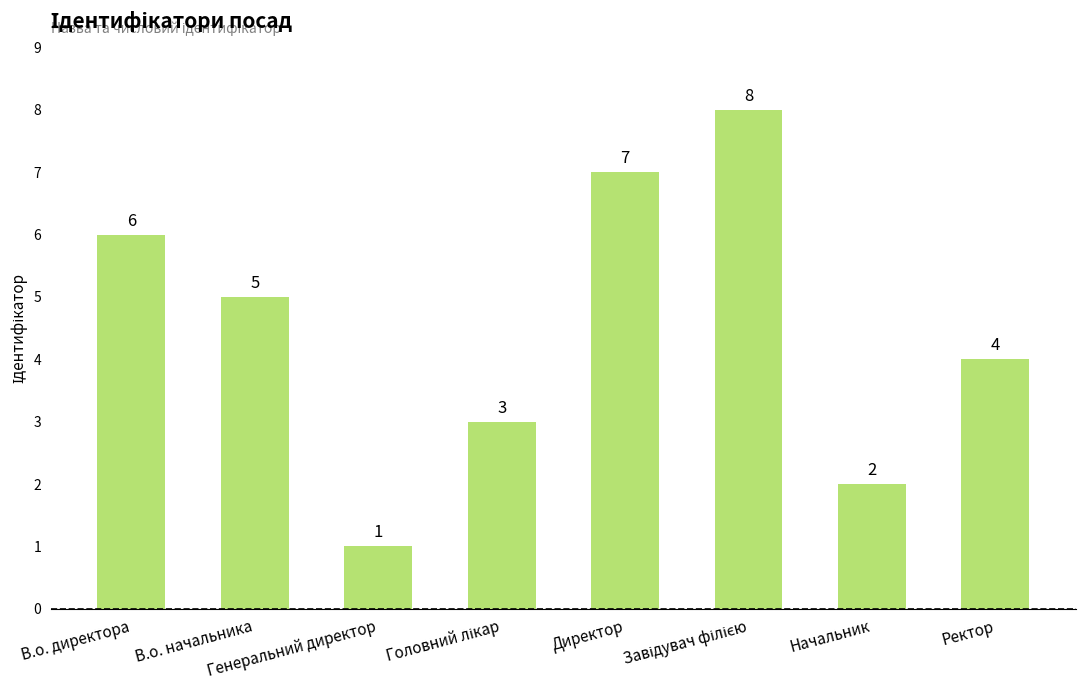

How many distinct data groups are displayed?

1